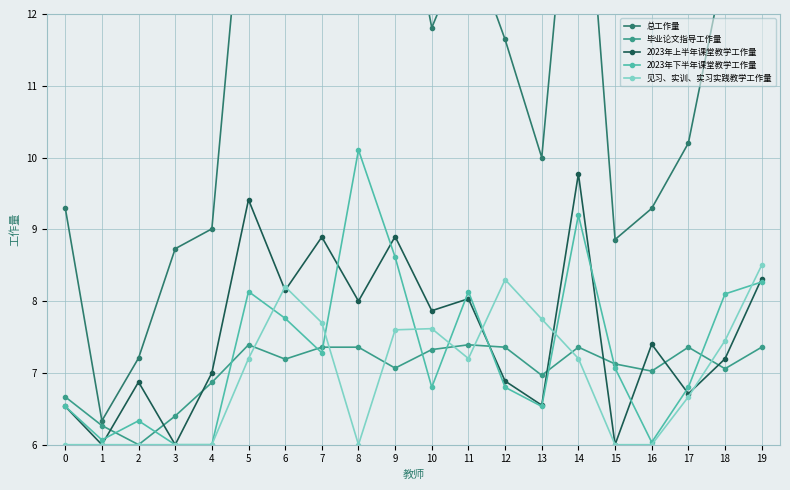

Rank the series at 15 from lowest to highest value.

2023年上半年课堂教学工作量, 见习、实训、实习实践教学工作量, 2023年下半年课堂教学工作量, 毕业论文指导工作量, 总工作量